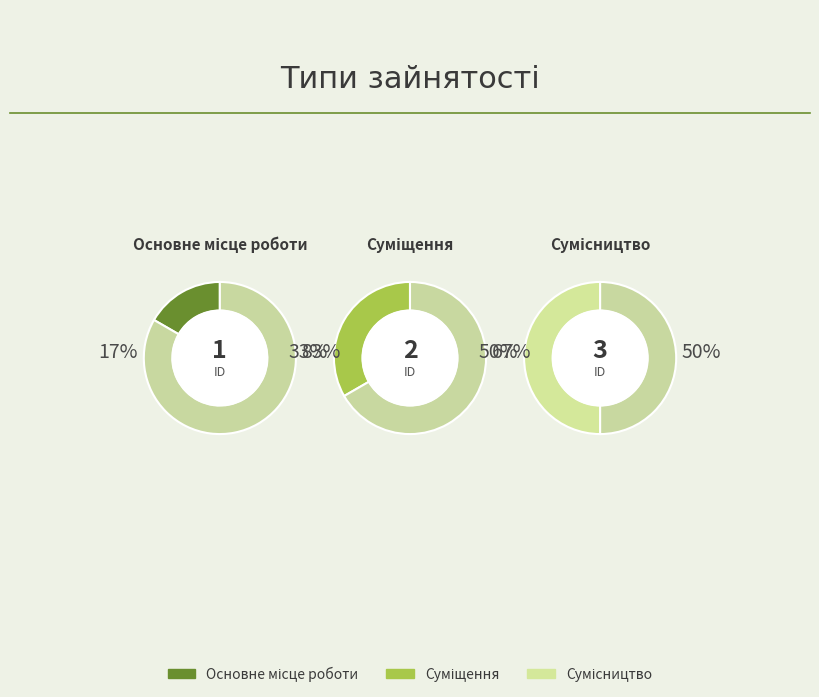

What is the ratio of the value at Сумісництво to the value at Суміщення?

1.5